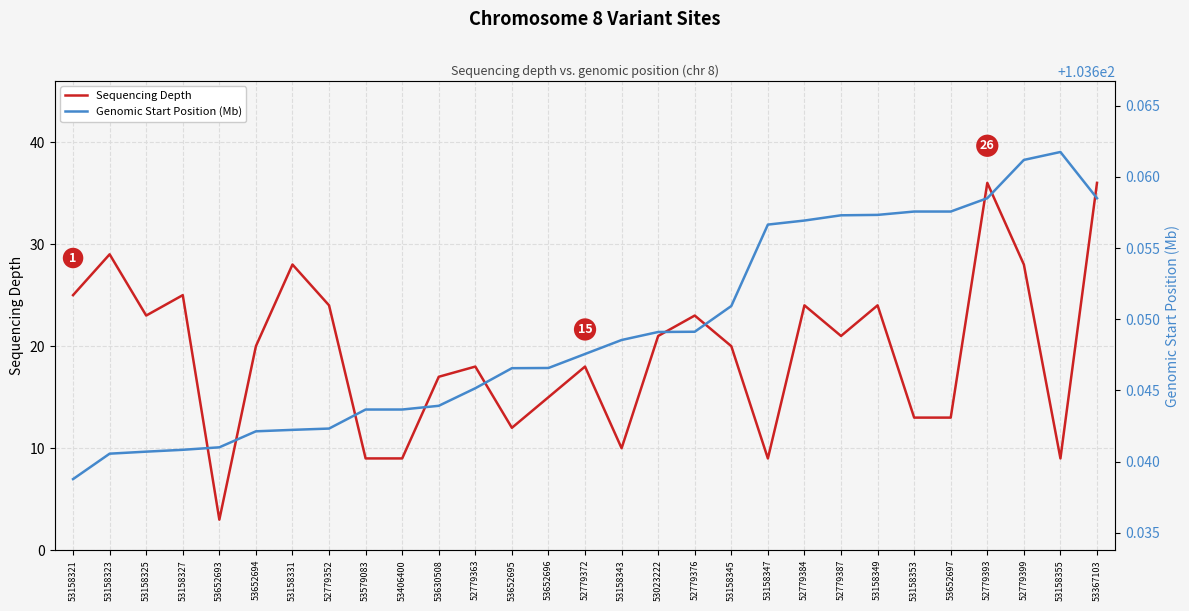

What is the label of the 13th point from the right?

53023222